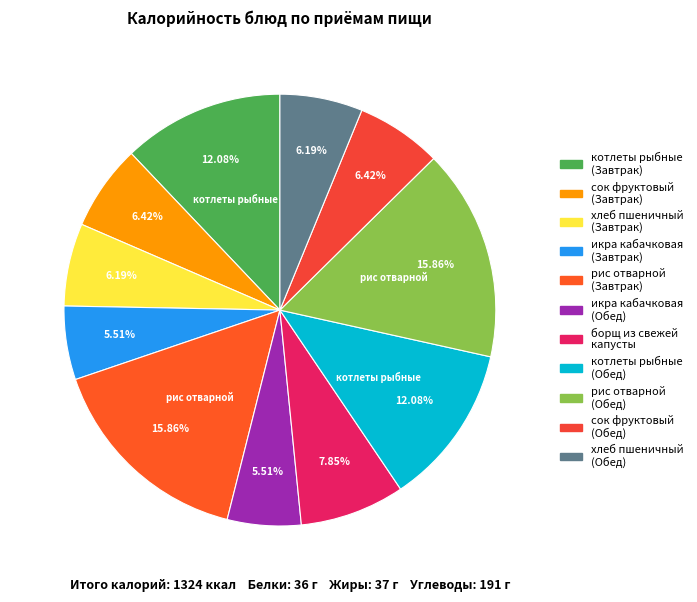

Does рис отварной (Обед) represent more than half of the total?

No